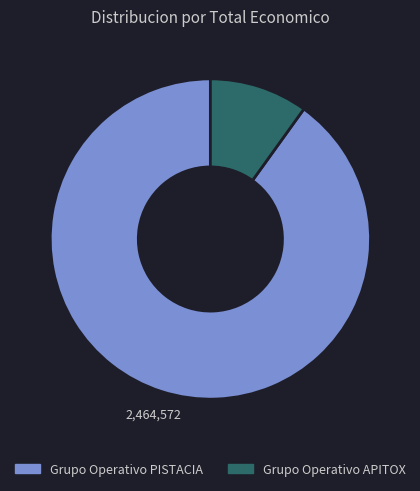

True or false: Grupo Operativo APITOX accounts for 10% of the total.

True